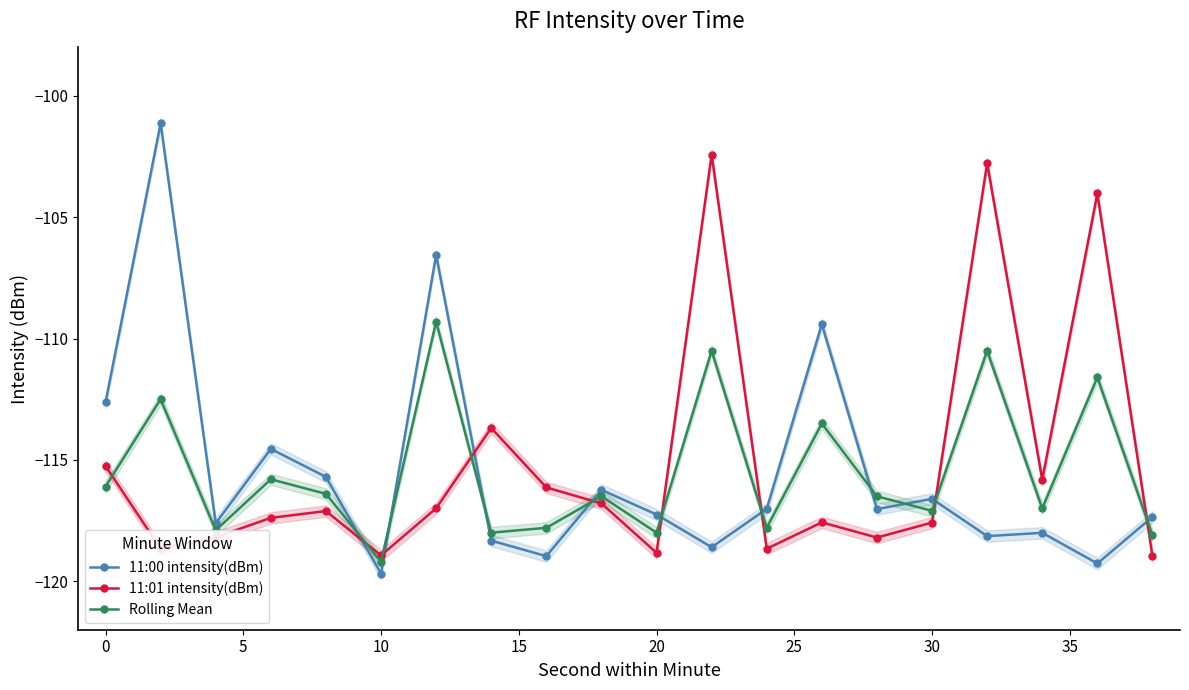

After their last crossing, which series has the higher values: 11:00 intensity(dBm) or Rolling Mean?

11:00 intensity(dBm)